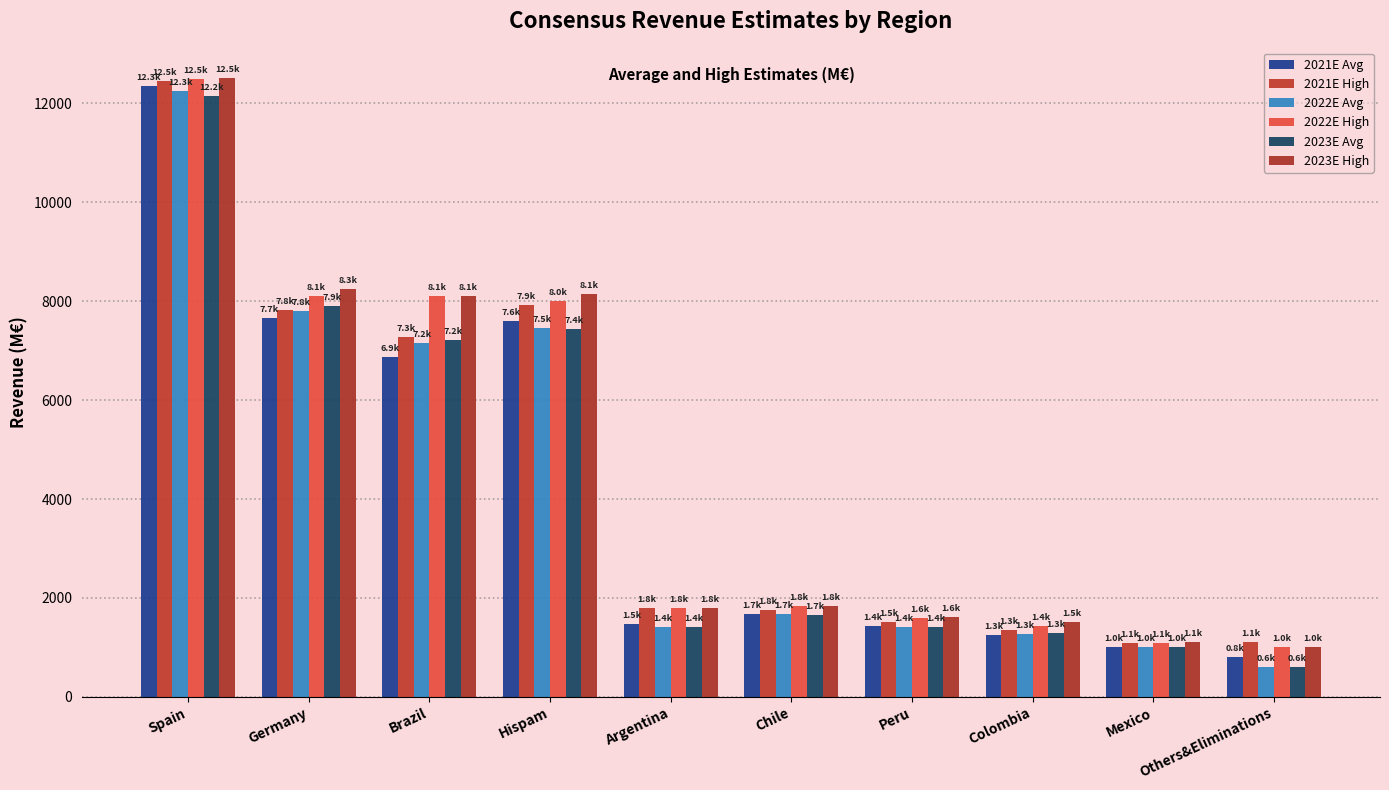

How many bars are there in each group?

6